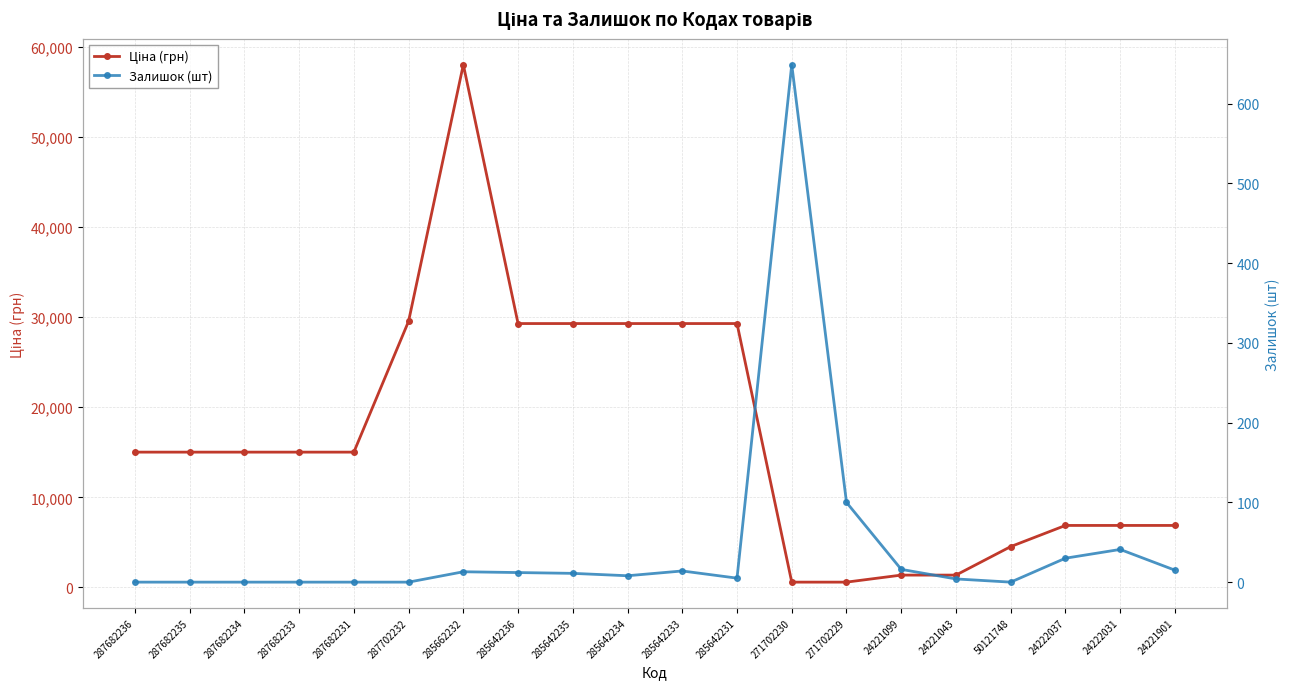

Which series has the largest total across all categories?

Ціна (грн)